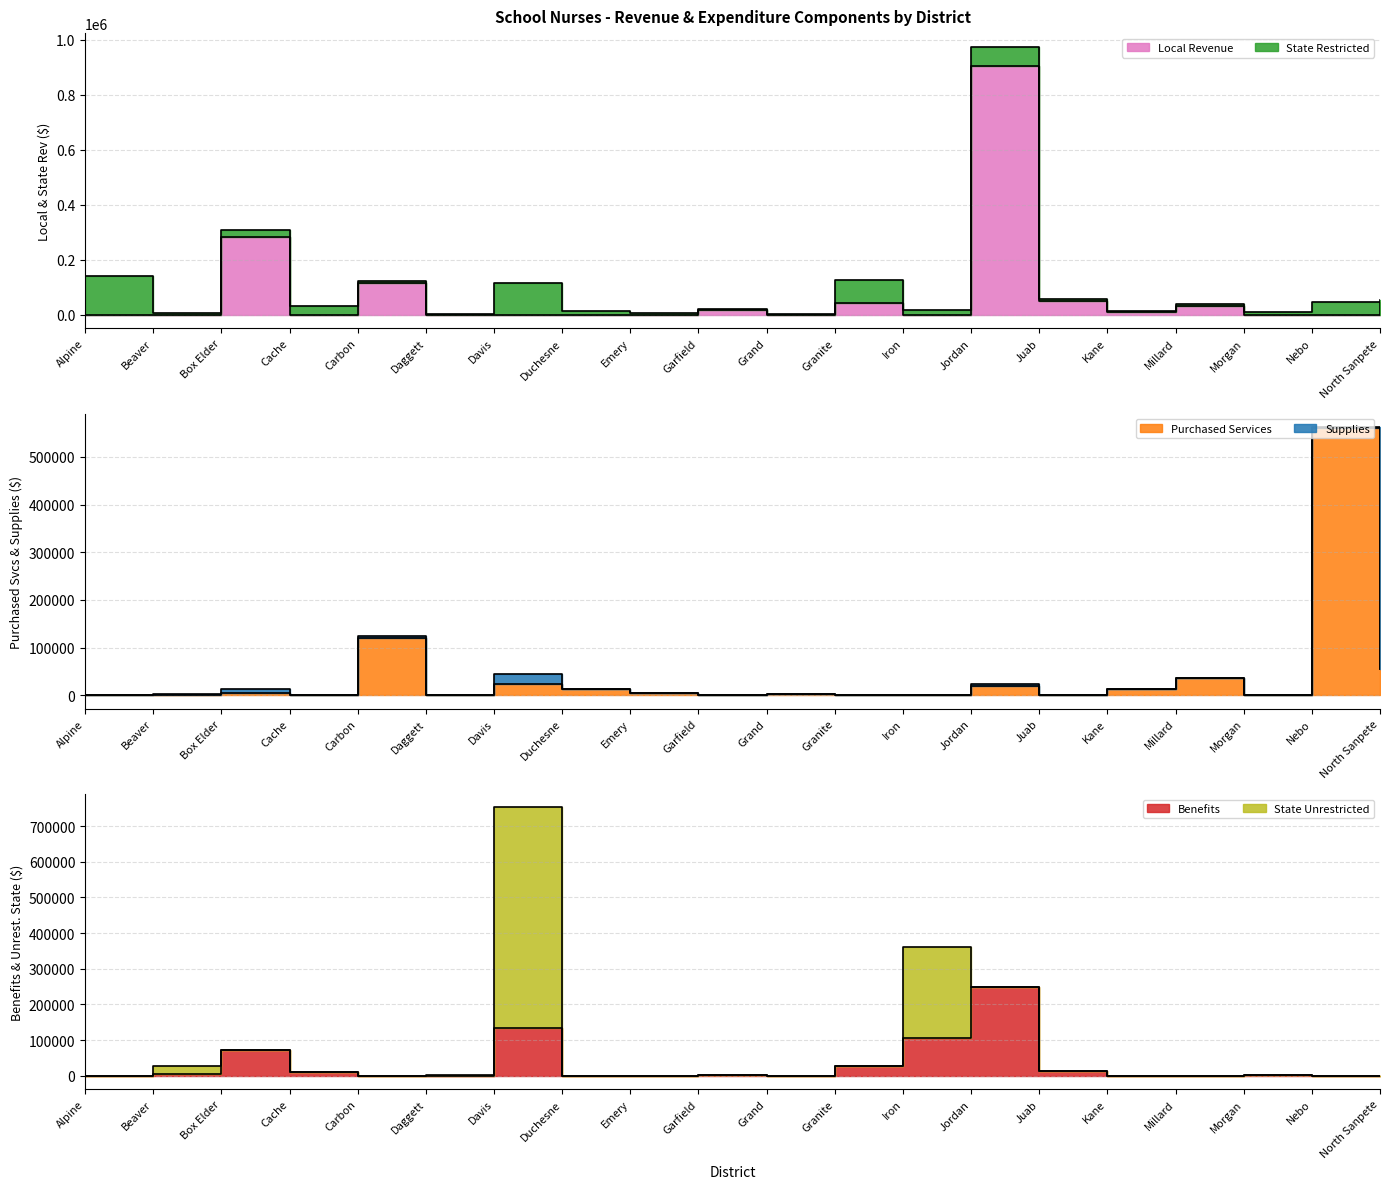

At how many categories does at least one series exceed 68075?

8